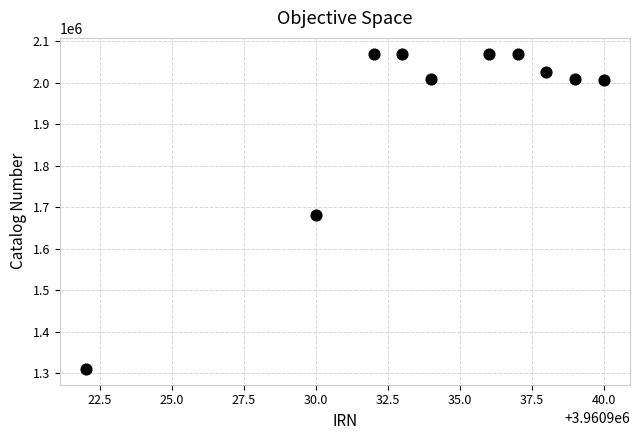

What Y value in the scatter plot is closest to 1690336?

1680660